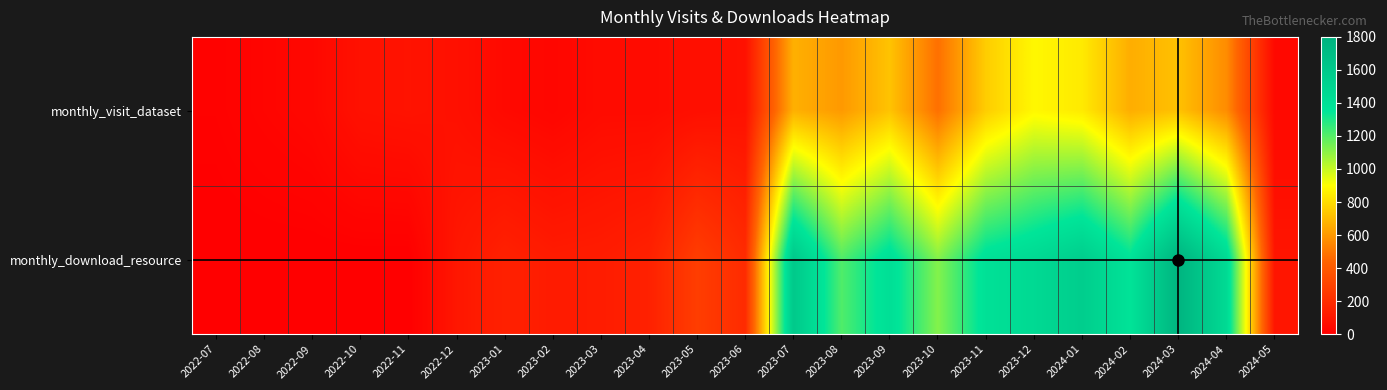

Which series has the largest total across all categories?

monthly_download_resource